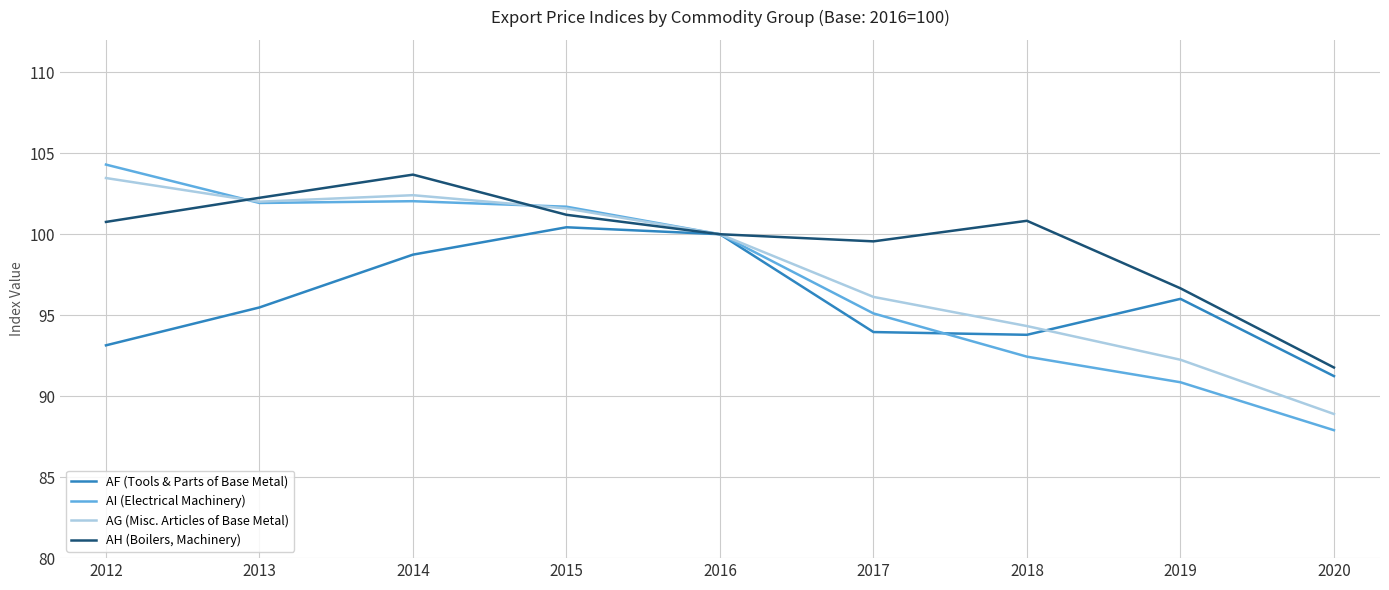

Does the chart have visible grid lines?

Yes